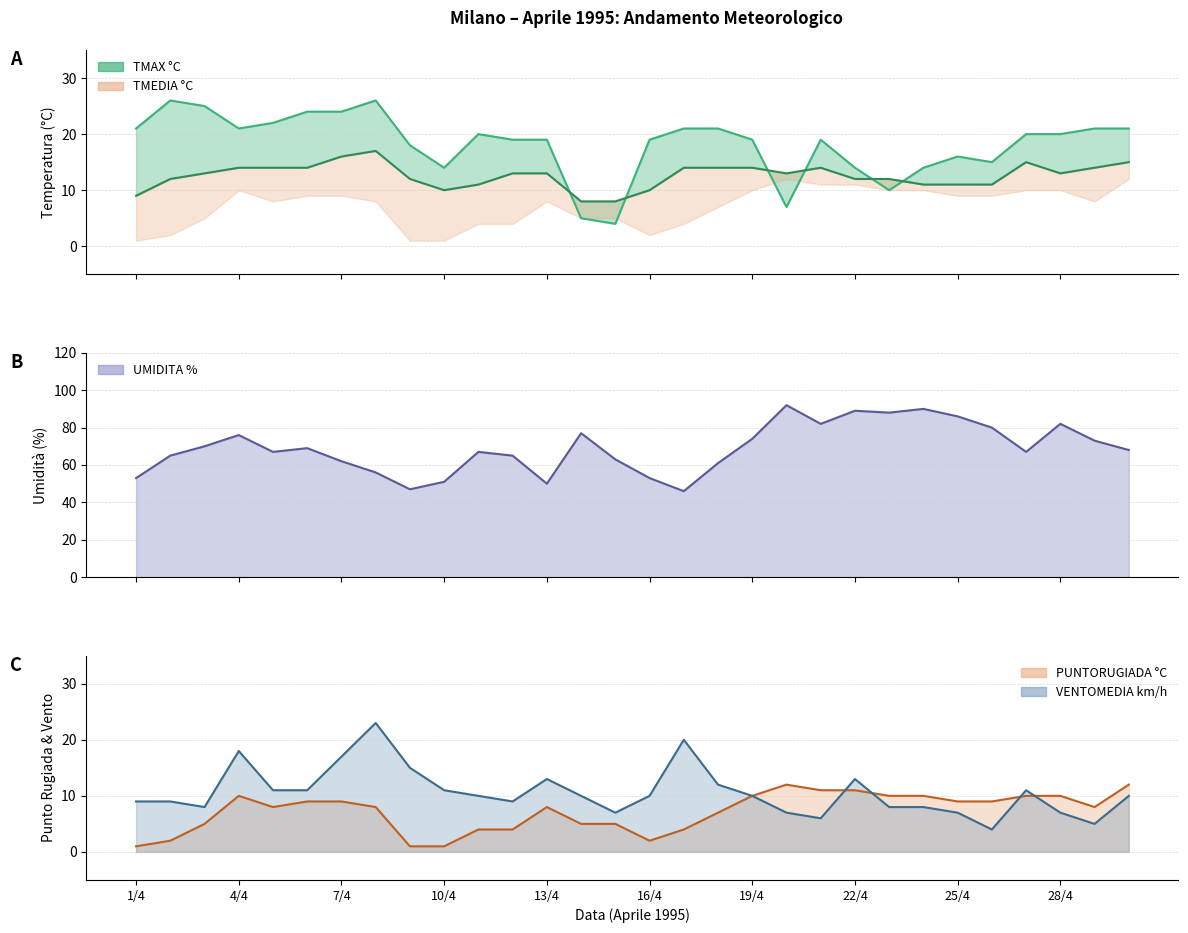

Which has a higher value, 20/4 or 29/4?

29/4